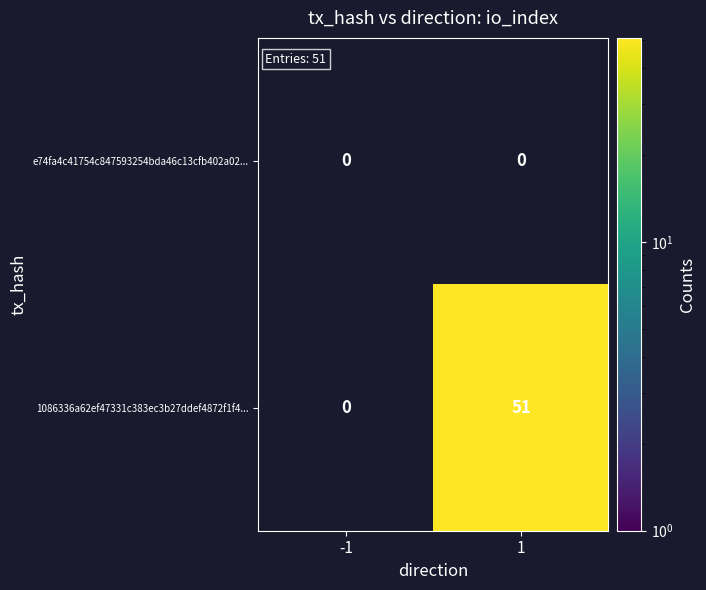

At 1, list the series in order from smallest to largest.

e74fa4c41754c847593254bda46c13cfb402a02..., 1086336a62ef47331c383ec3b27ddef4872f1f4...